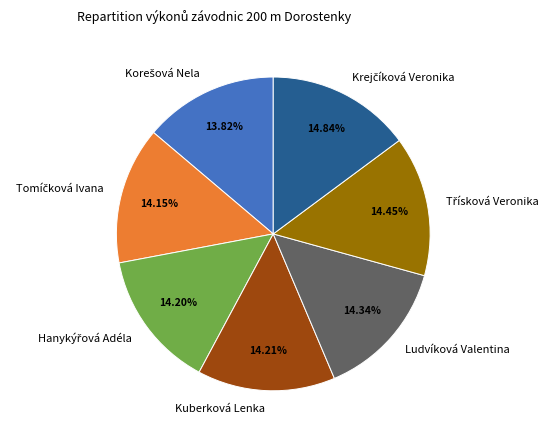

Is Ludvíková Valentina the majority of the pie?

No